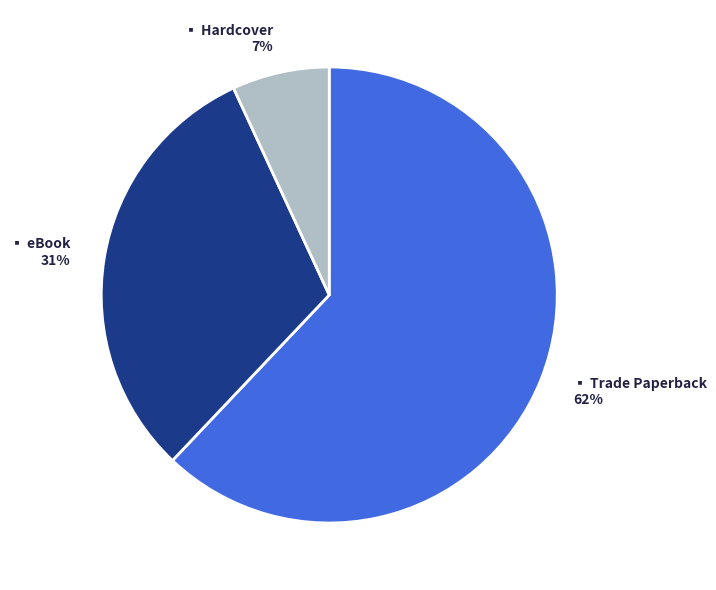

To the nearest percent, what is the average slice percentage?

33%